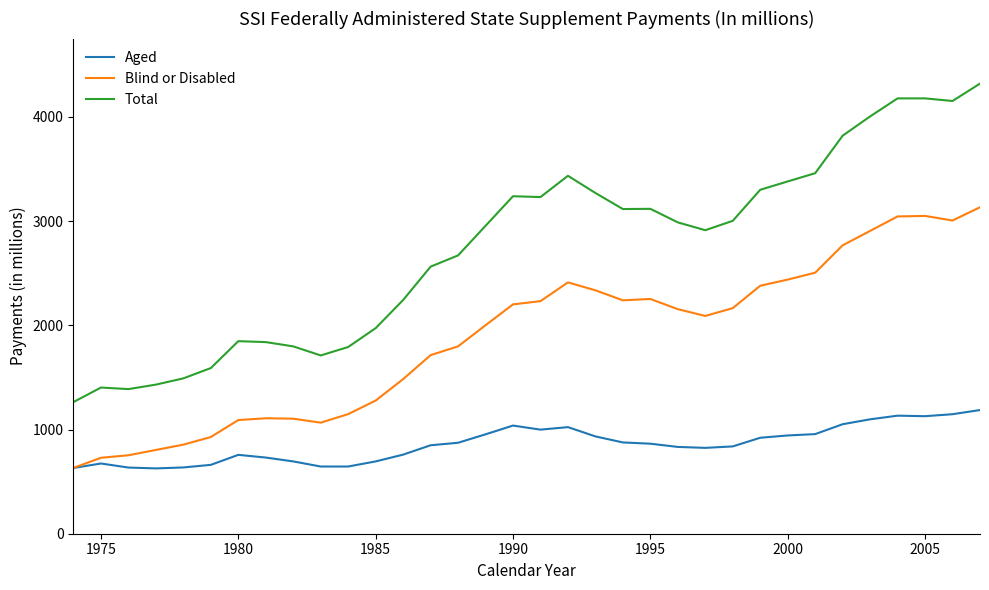

Which series has the largest total across all categories?

Total